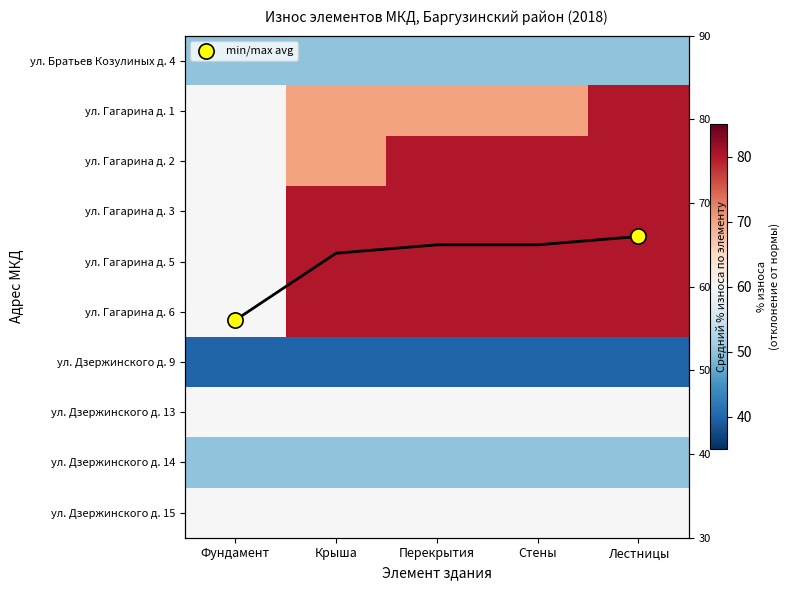

Which series changed the most between Перекрытия and Стены?

ул. Гагарина д. 1